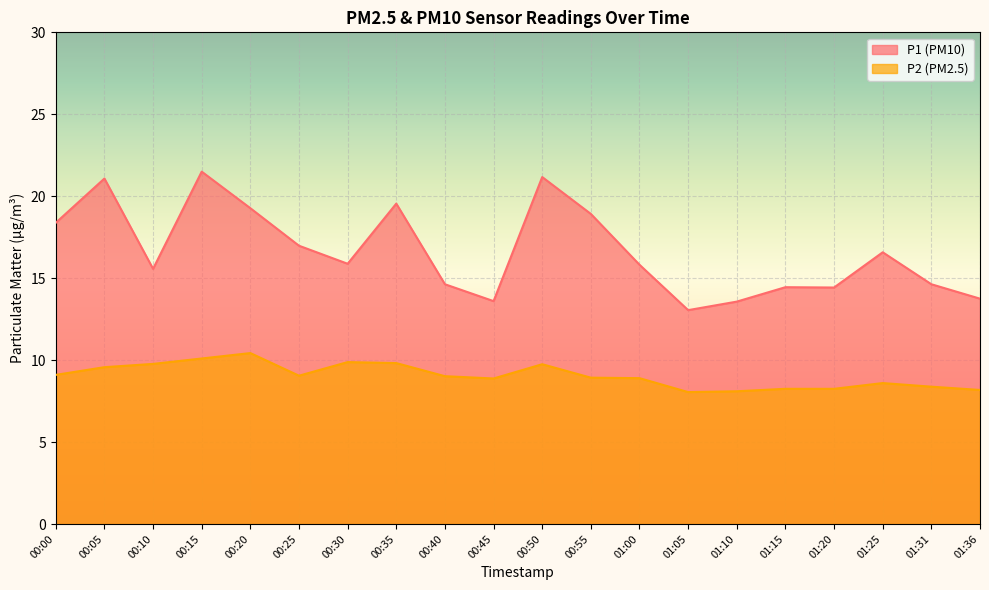

Rank the series at 00:25 from lowest to highest value.

P2 (PM2.5), P1 (PM10)